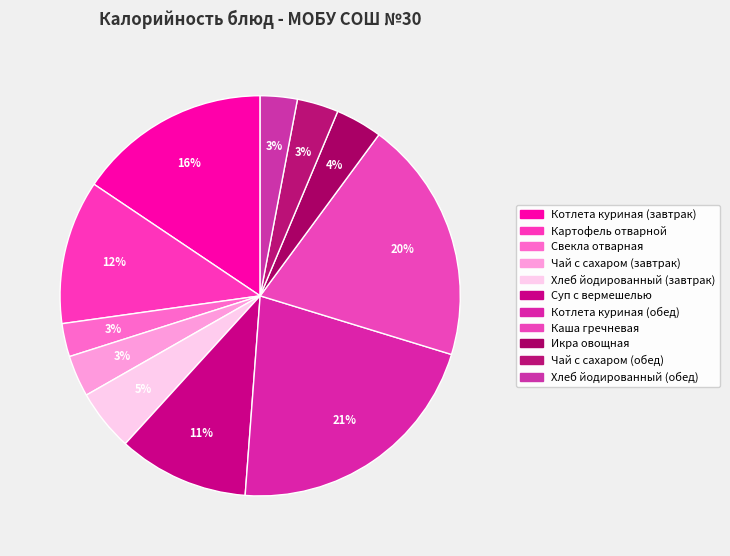

What is the smallest slice in the pie chart?

Свекла отварная